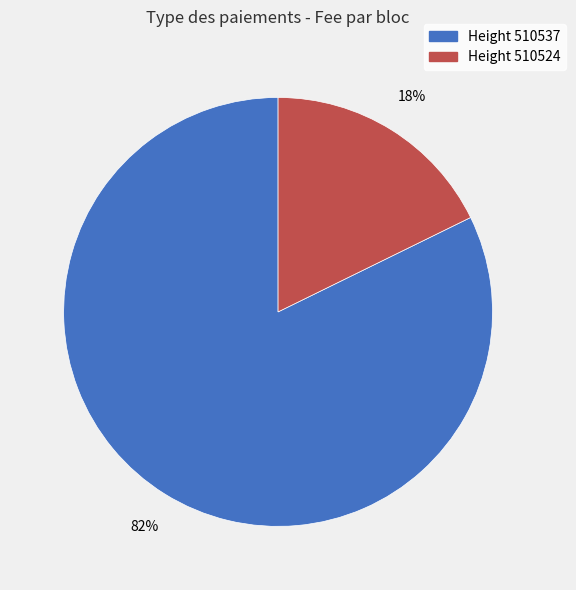

Is there any slice that represents more than half of the pie?

Yes